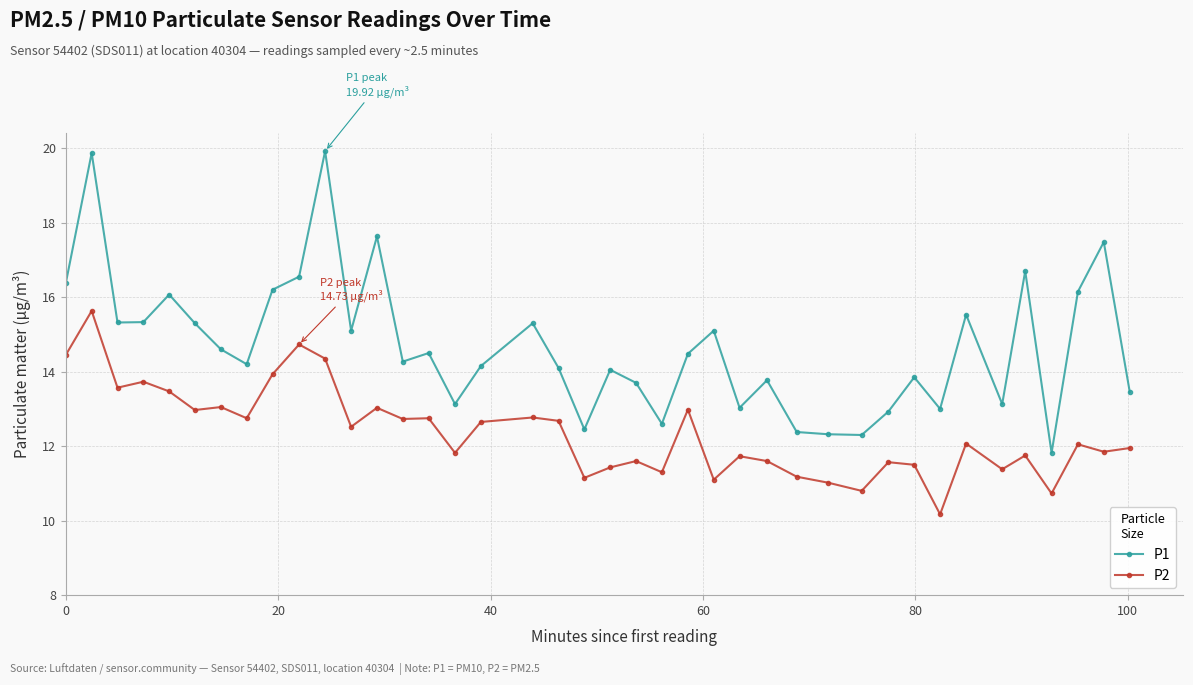

How many values in the P2 series are below 12?

19